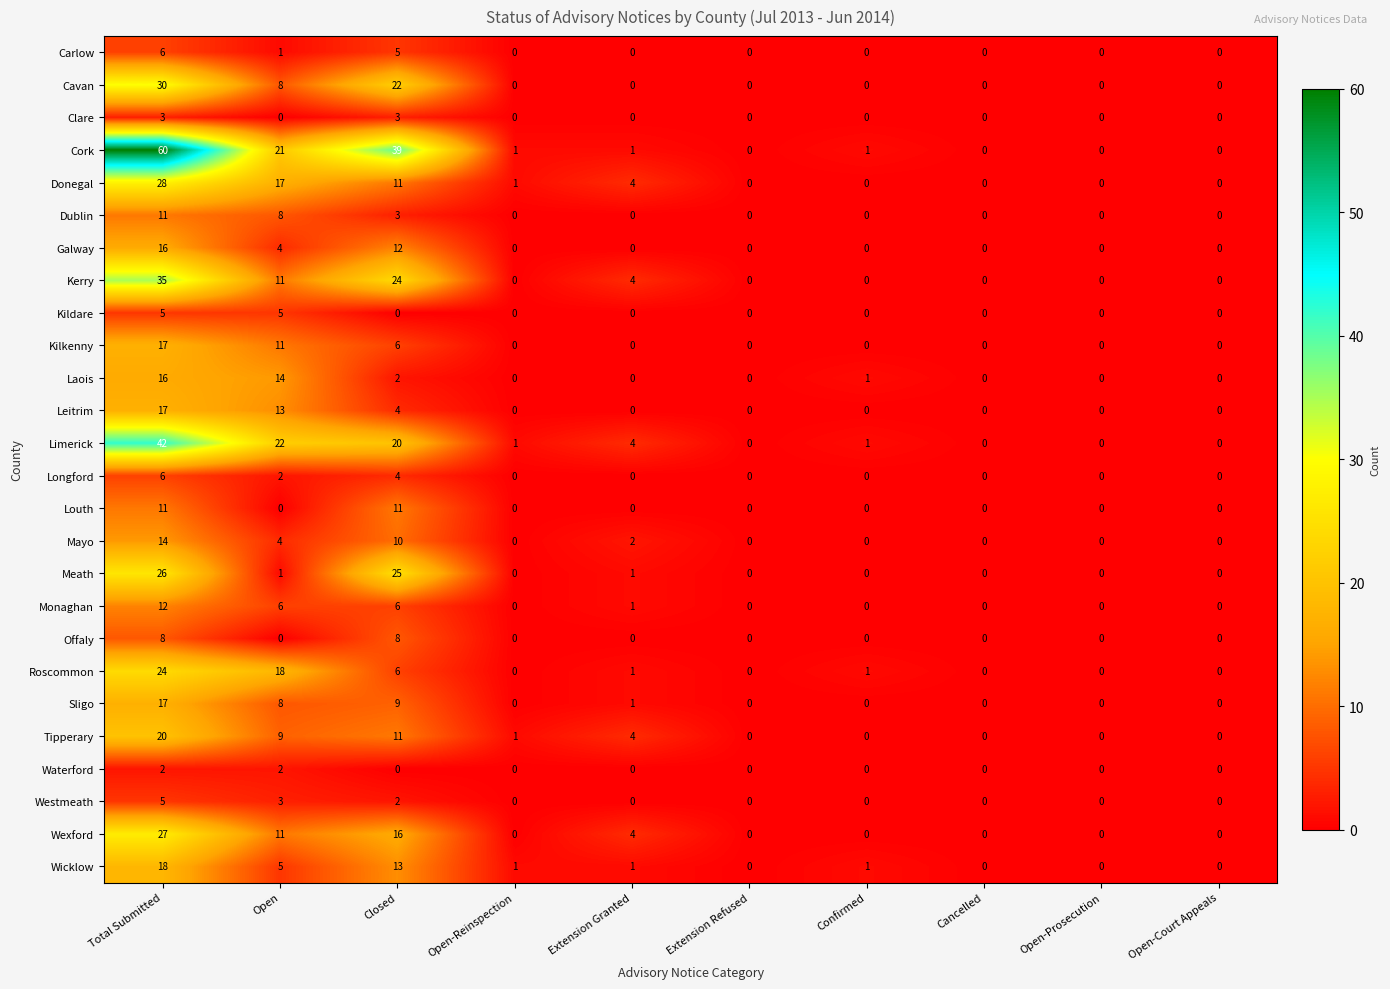

Which category has the highest value in the Galway series?

Total Submitted